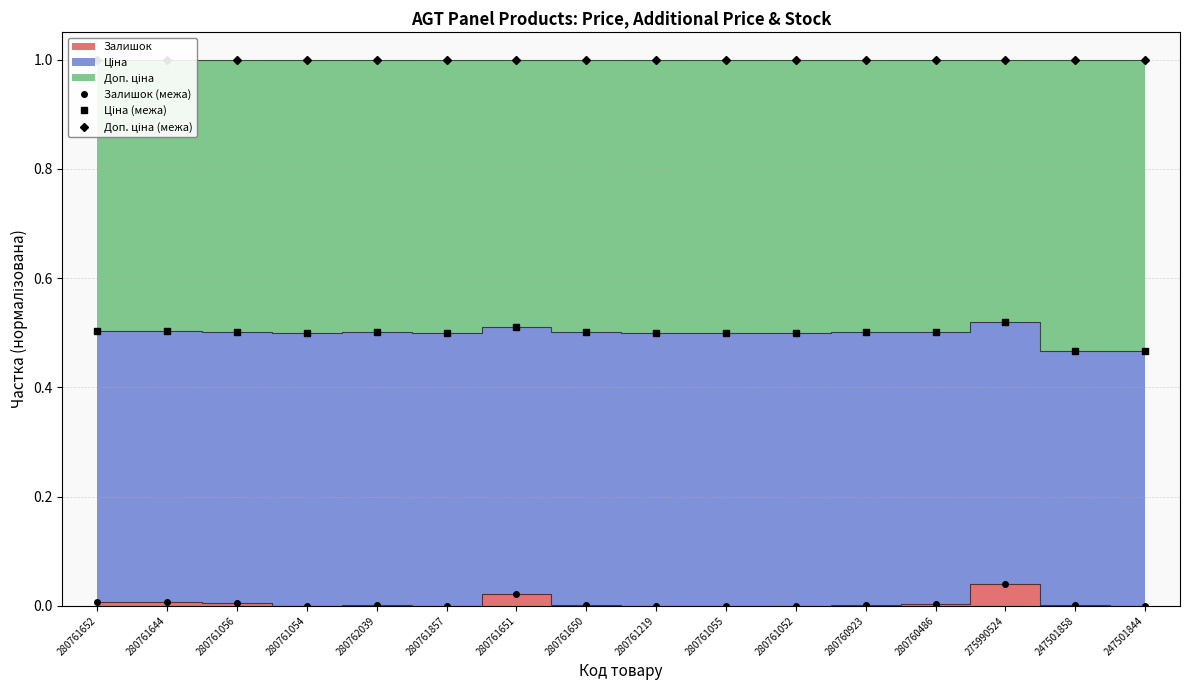

At 280760923, list the series in order from smallest to largest.

Залишок (межа), Ціна (межа), Доп. ціна (межа)